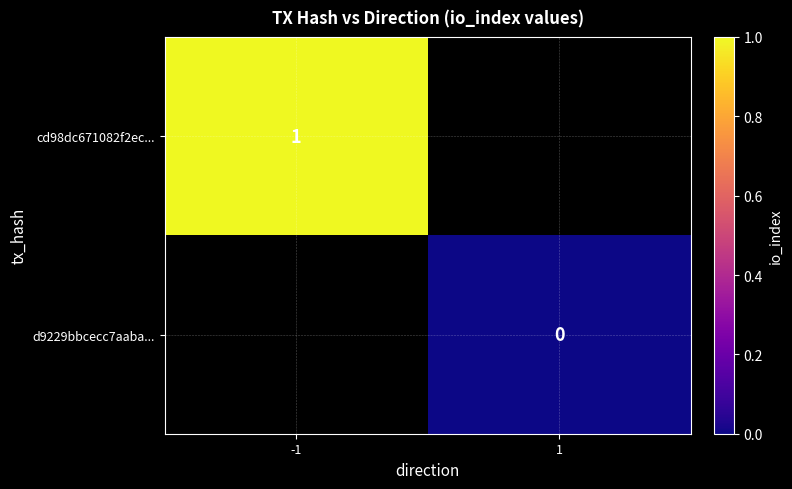

At how many categories does at least one series exceed 0?

1